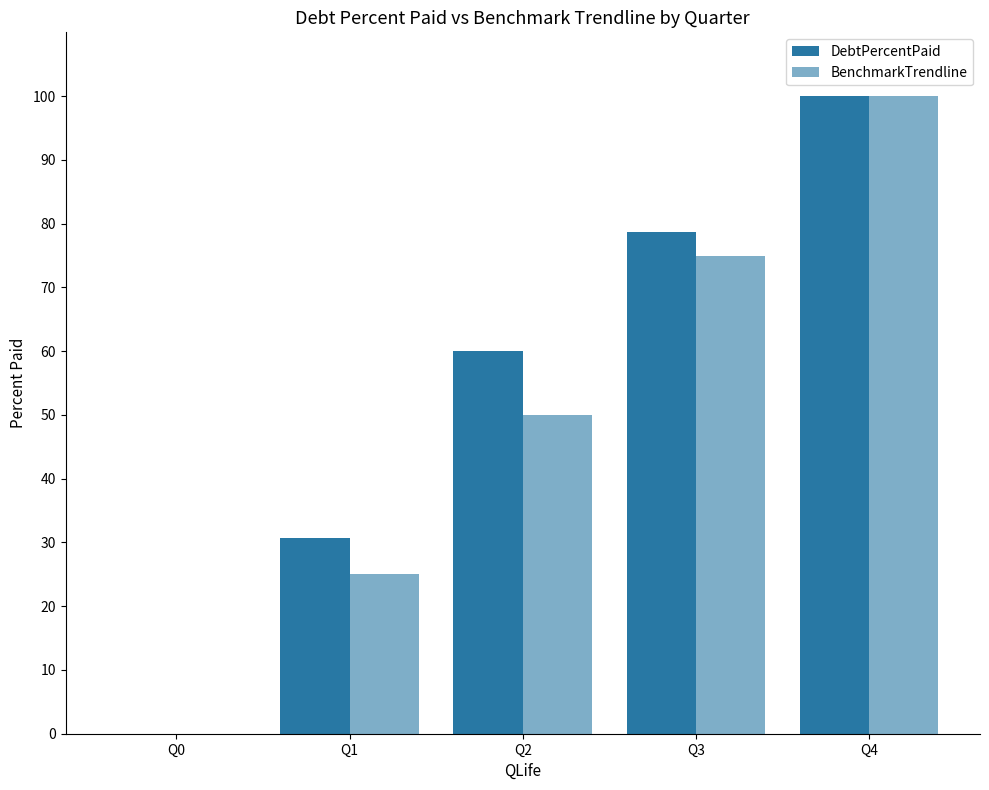

Rank the series by their average value, from highest to lowest.

DebtPercentPaid, BenchmarkTrendline